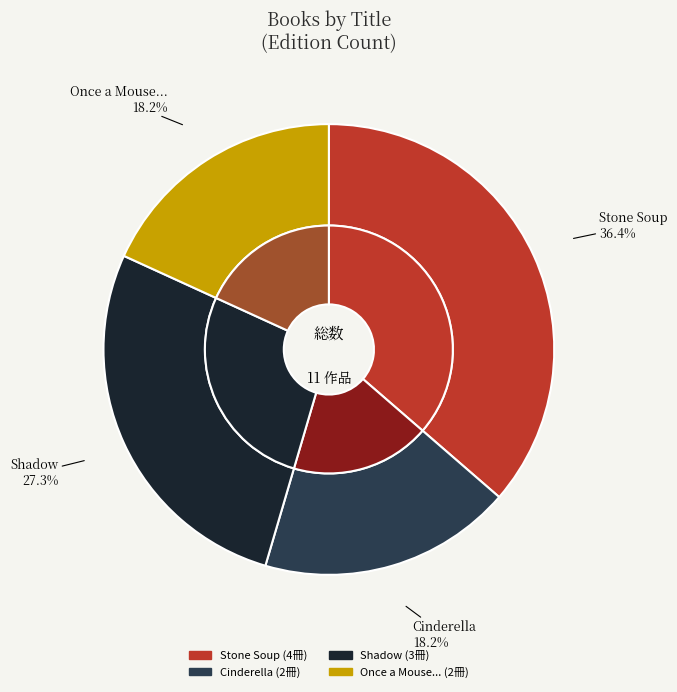

To the nearest percent, what is the difference between the largest and smallest slice percentages?

18%